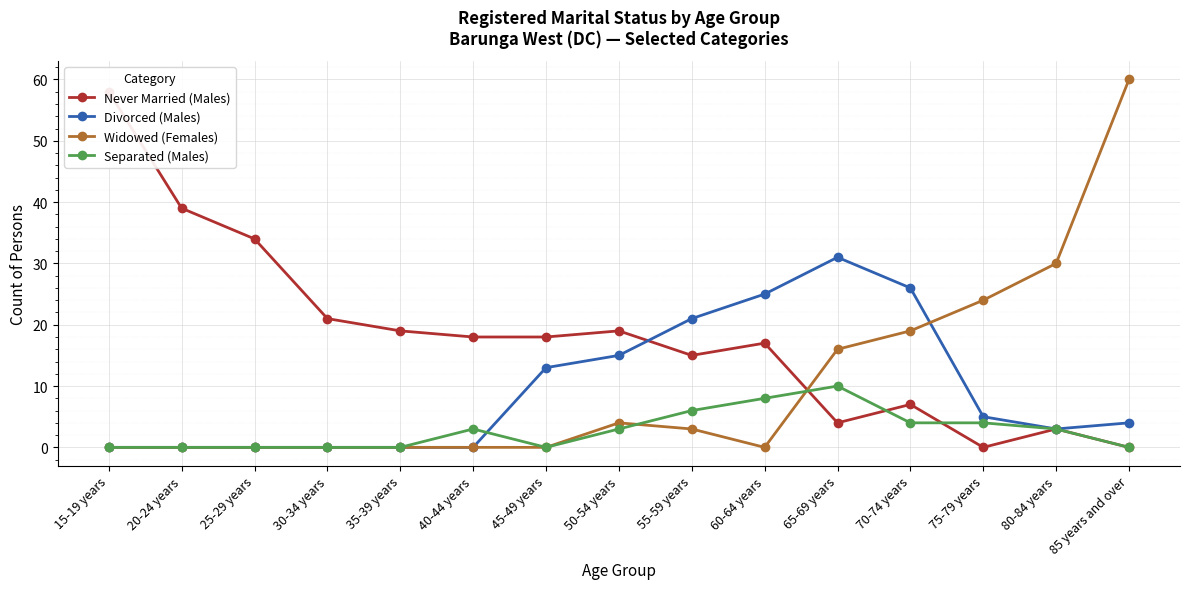

Which series has the largest total across all categories?

Never Married (Males)